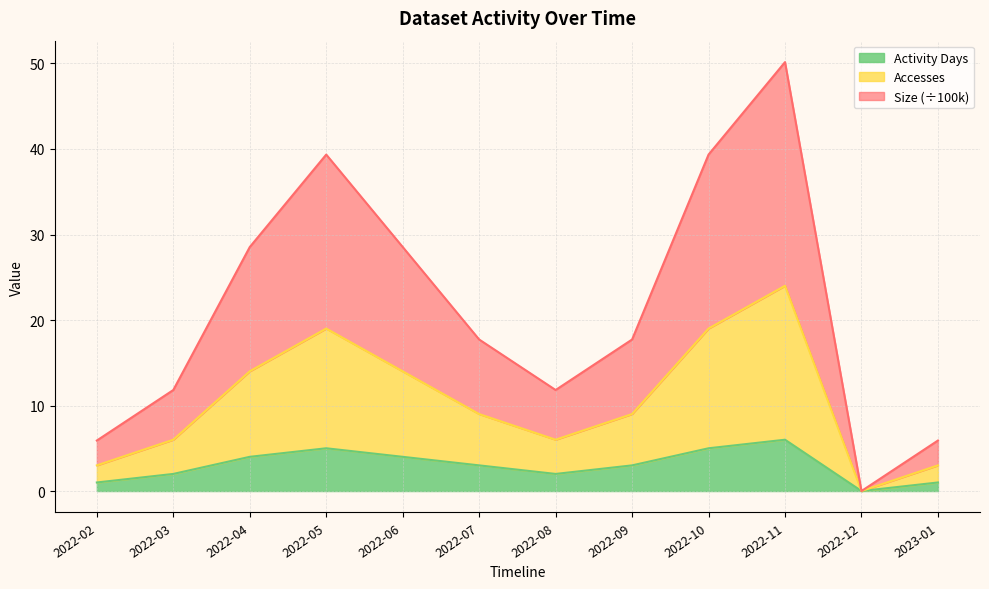

List the series in order of their peak value, highest first.

Size, Accesses, Activity Days